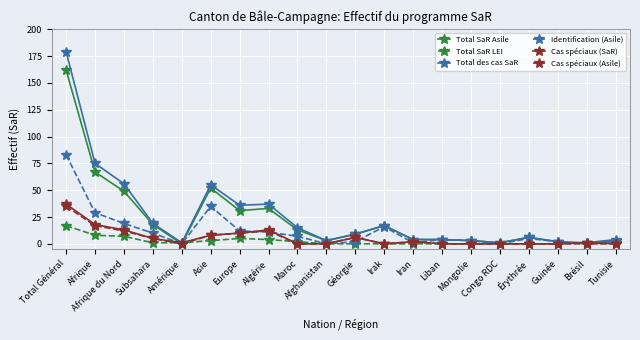

The value of Cas spéciaux (SaR) at Liban is 0. True or false?

True